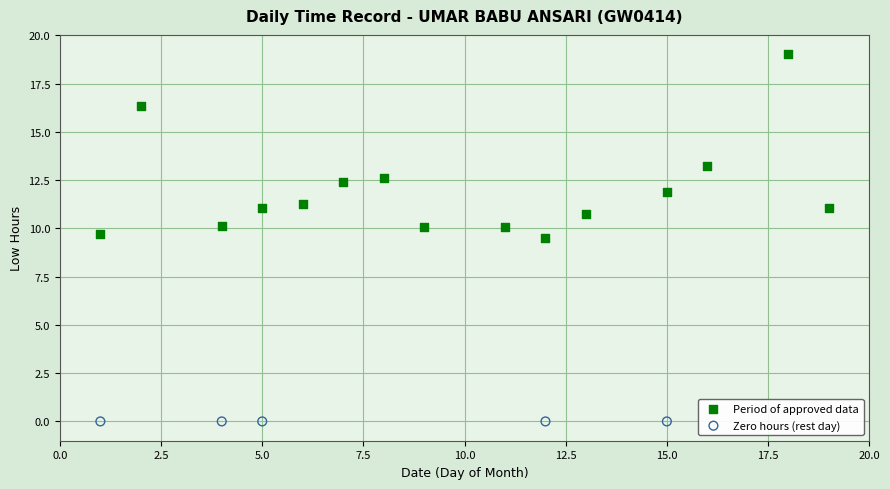

Which series reaches the maximum Y coordinate?

Period of approved data